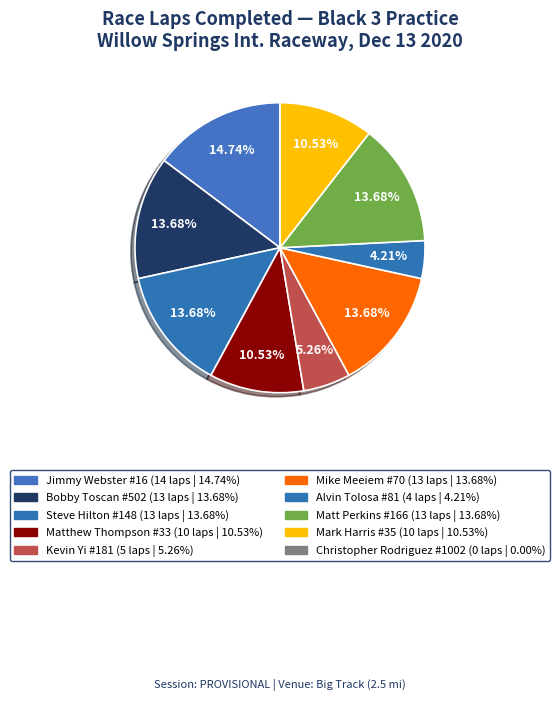

To the nearest percent, what is the average slice percentage?

10%